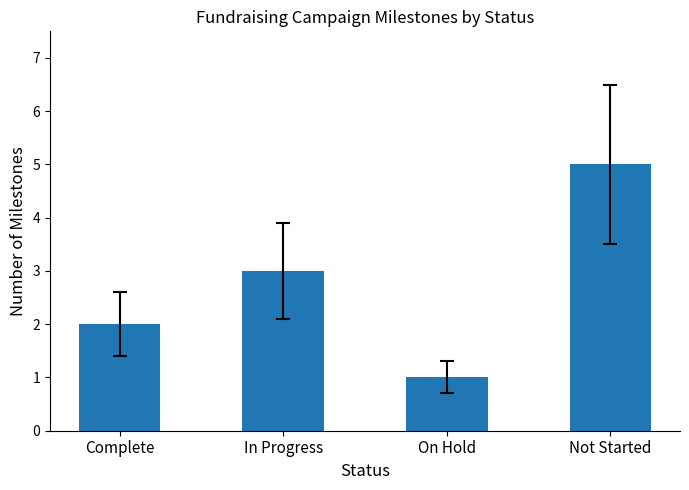

Read the value at Not Started.

5